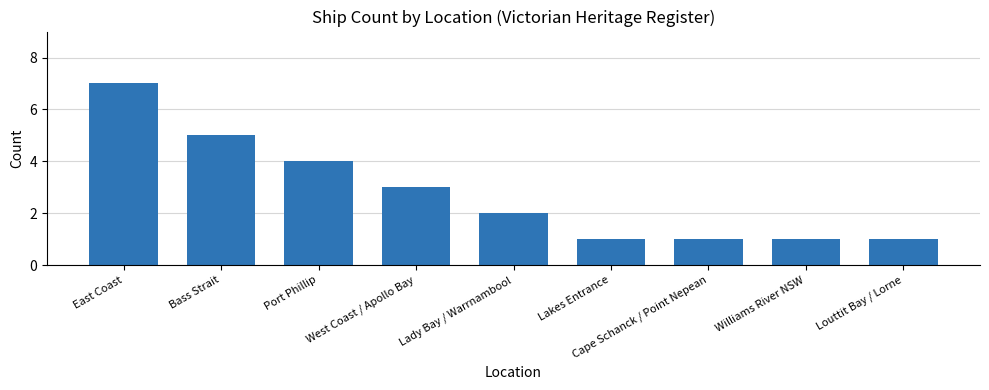

How many bars are there in total?

9